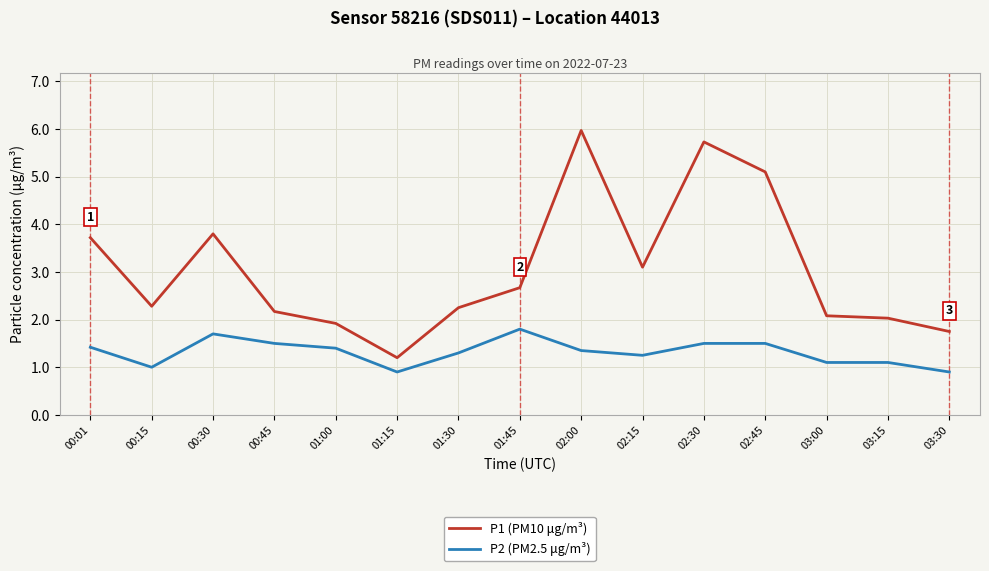

What is the difference between the maximum and minimum values in the P2 (PM2.5 μg/m³) series?

0.9